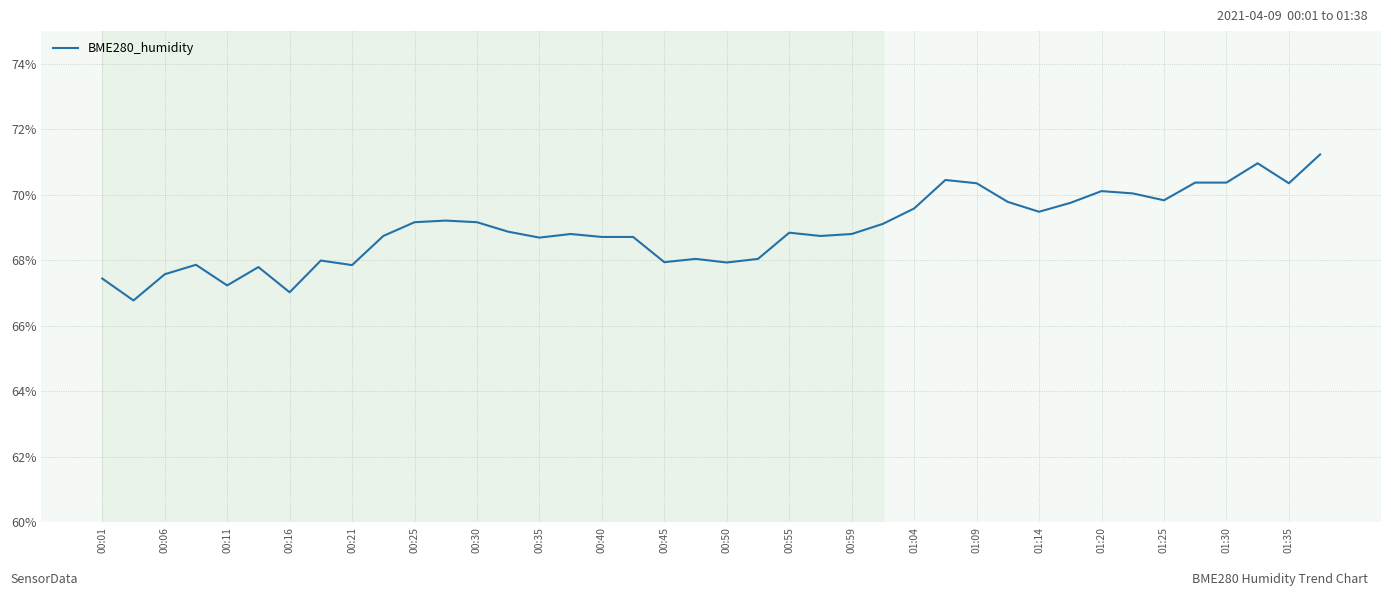

What is the maximum value shown in the chart?

71.2